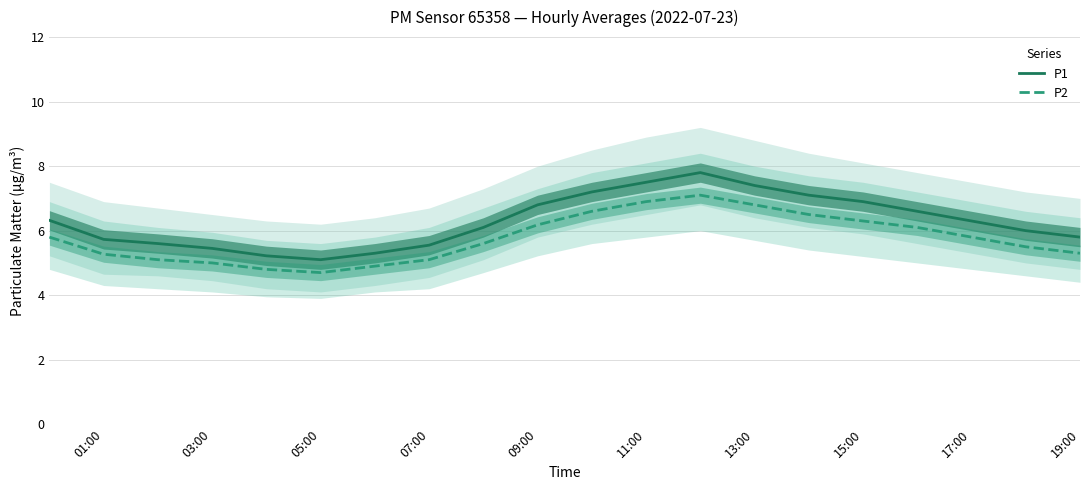

Is the value of P2 at 19:00 greater than the value of P1 at 15:00?

No